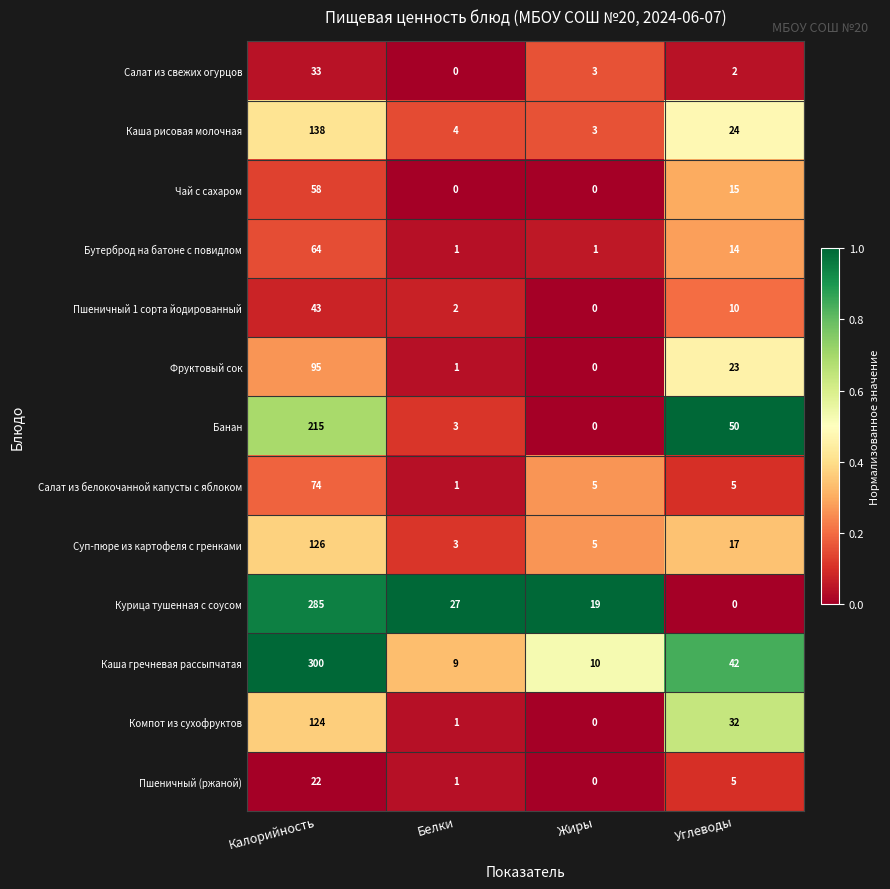

What is the difference between the Курица тушенная с соусом values at Жиры and Белки?

8